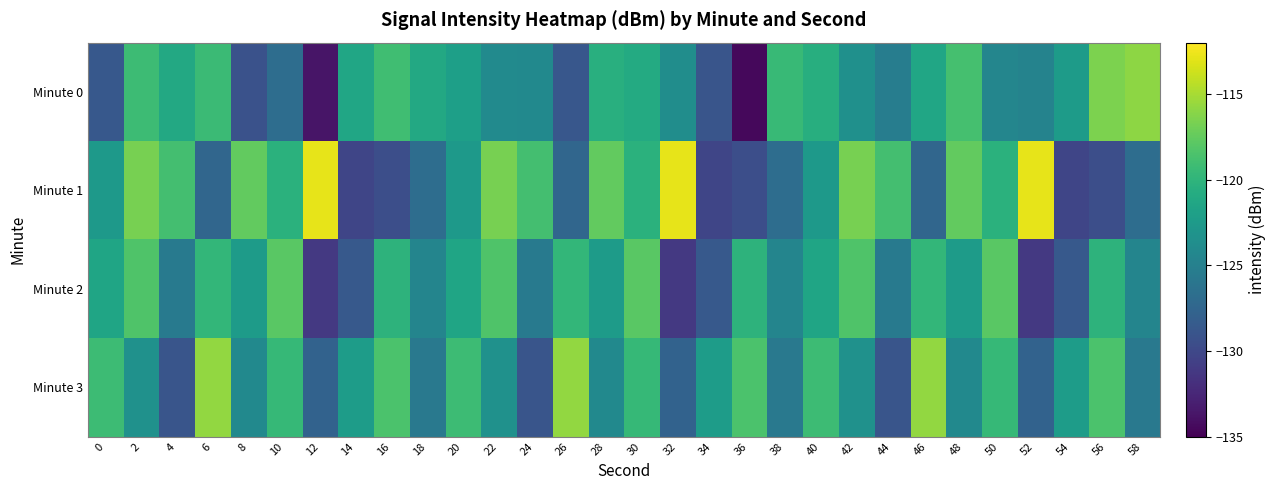

Count the number of data series in this chart.

4